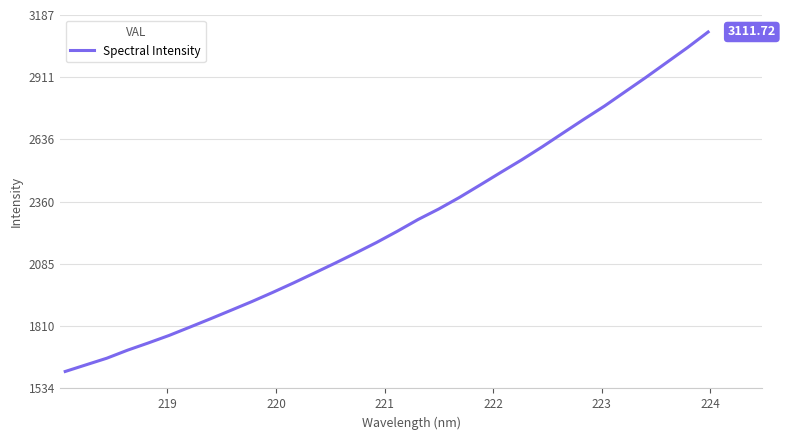

What is the difference between the maximum and minimum values?

1502.5